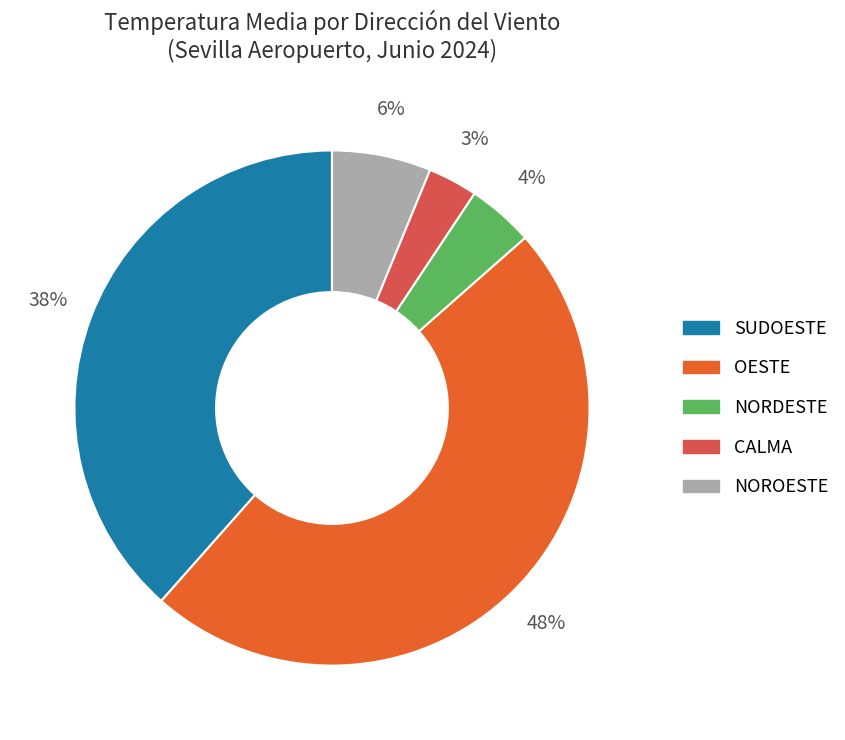

To the nearest percent, what is the average slice percentage?

20%